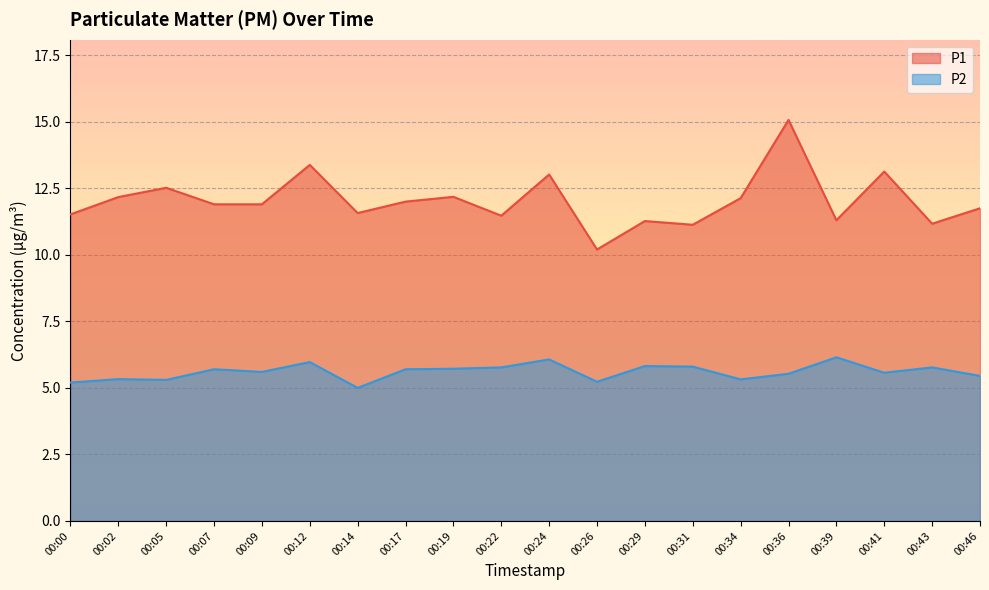

True or false: P1 and P2 cross at least once.

False